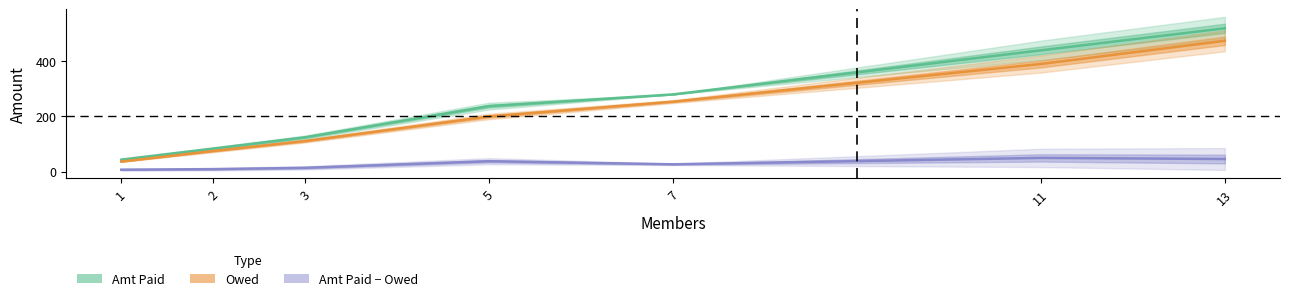

What is the sum of the Amt Paid values at 13 and 3?

644.3